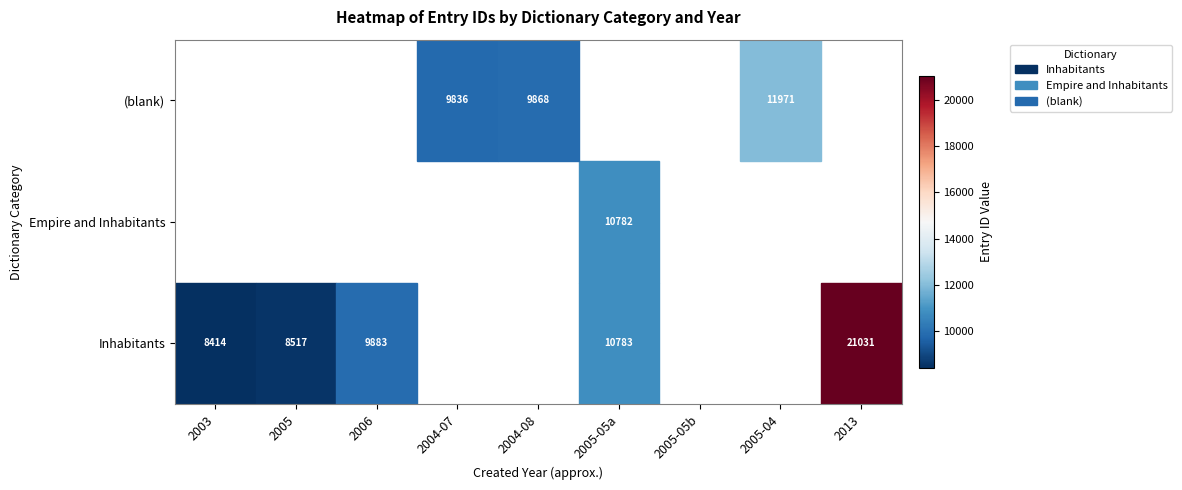

The Empire and Inhabitants series shows 10782 at 2005-05a. True or false?

True